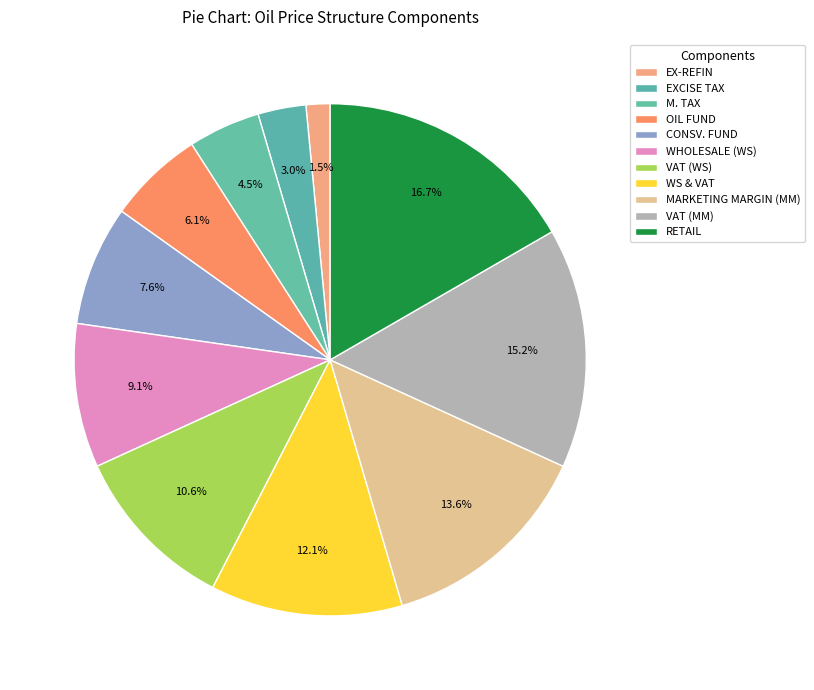

To the nearest percent, what portion does WHOLESALE (WS) represent?

9%